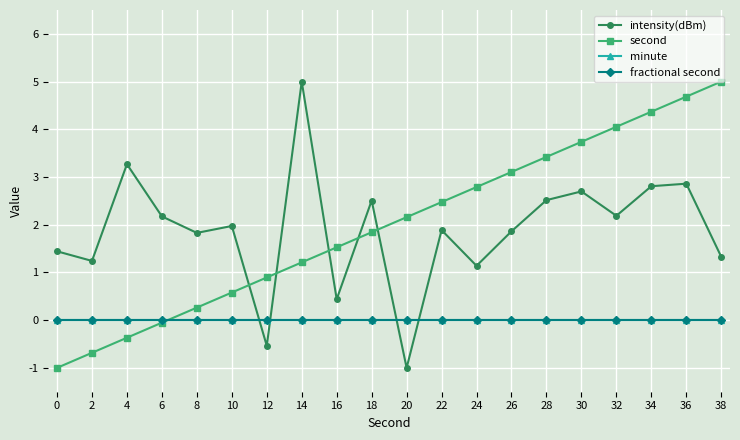

True or false: minute and intensity(dBm) intersect in this chart.

True